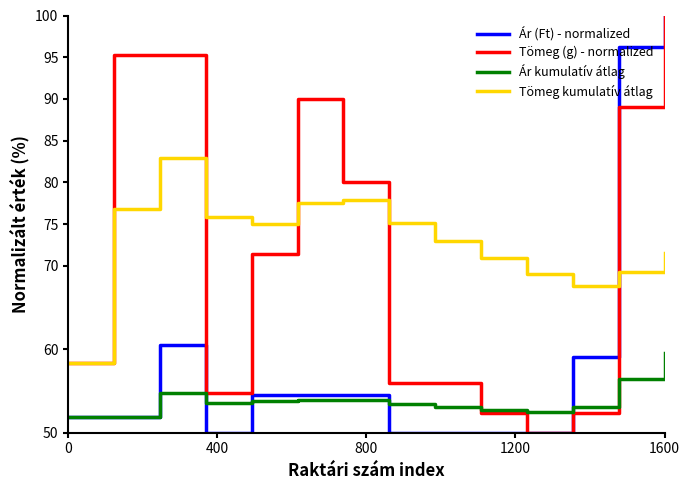

After their last crossing, which series has the higher values: Ár (Ft) - normalized or Tömeg kumulatív átlag?

Ár (Ft) - normalized